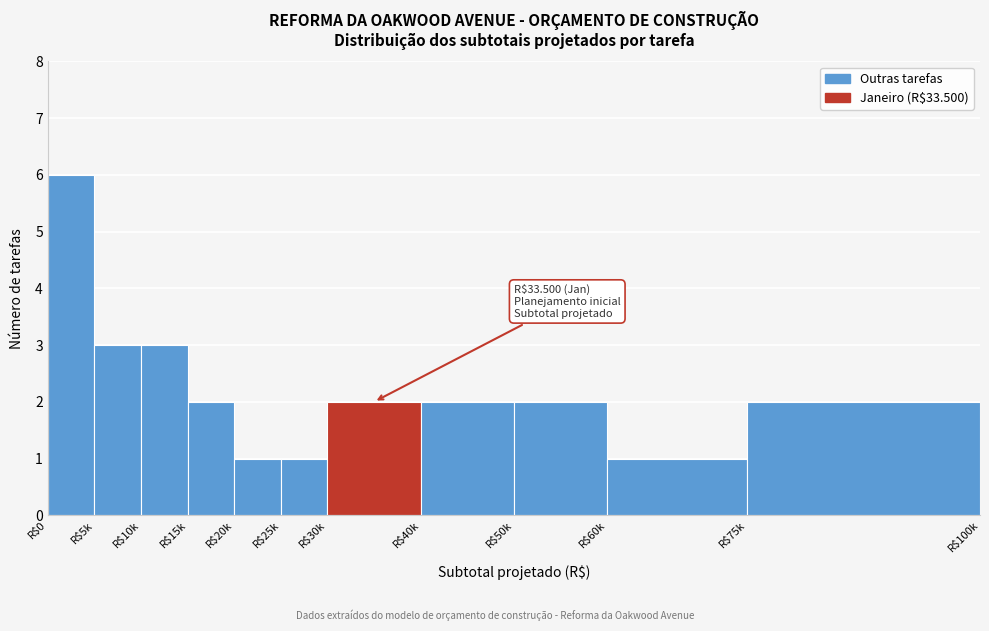

Reading left to right, extract all data points from this chart.

6	3	3	2	1	1	2	2	2	1	2